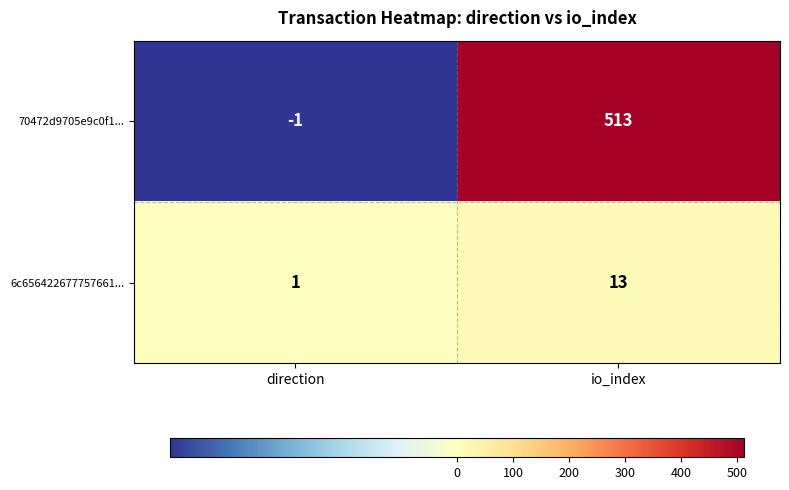

What is the average value of the 6c656422677757661... series?

7